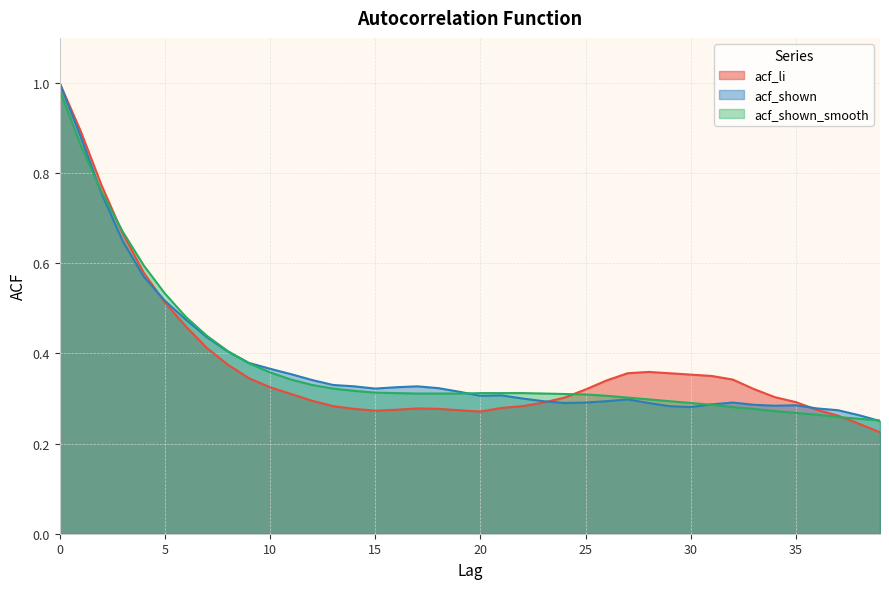

Between 13 and 26, which series saw the biggest shift?

acf_li